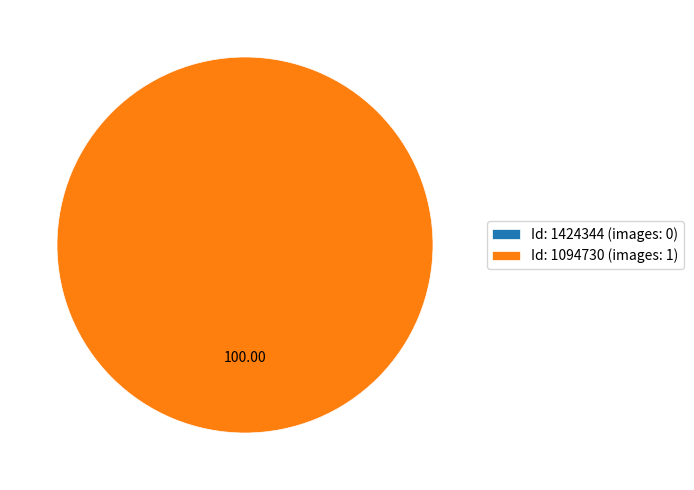

Is it true that 1094730 is 100% of the pie?

True